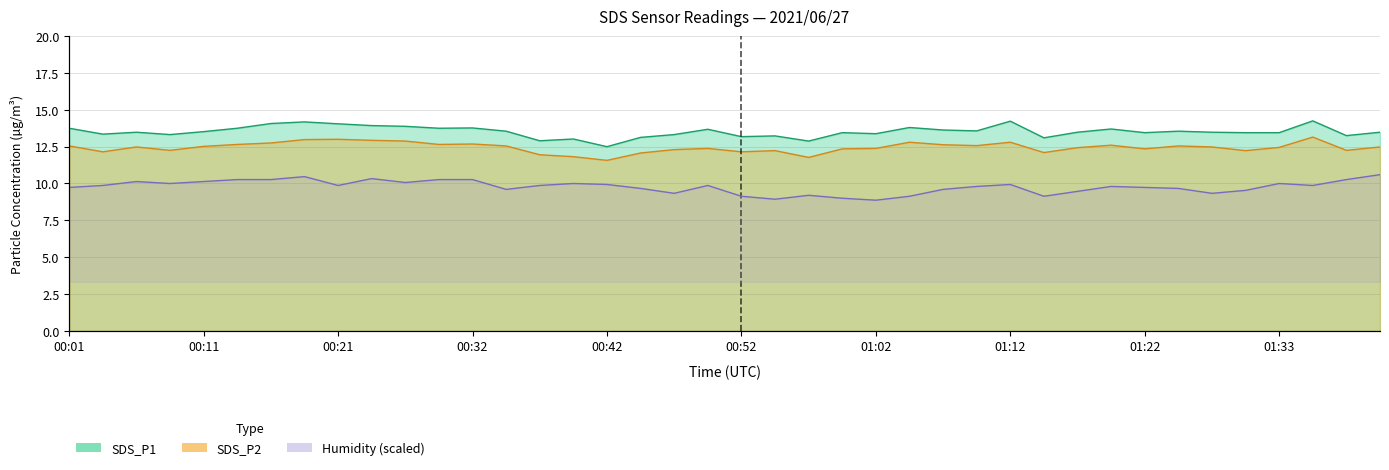

Where is SDS_P2 nearest to the value 12?

00:37